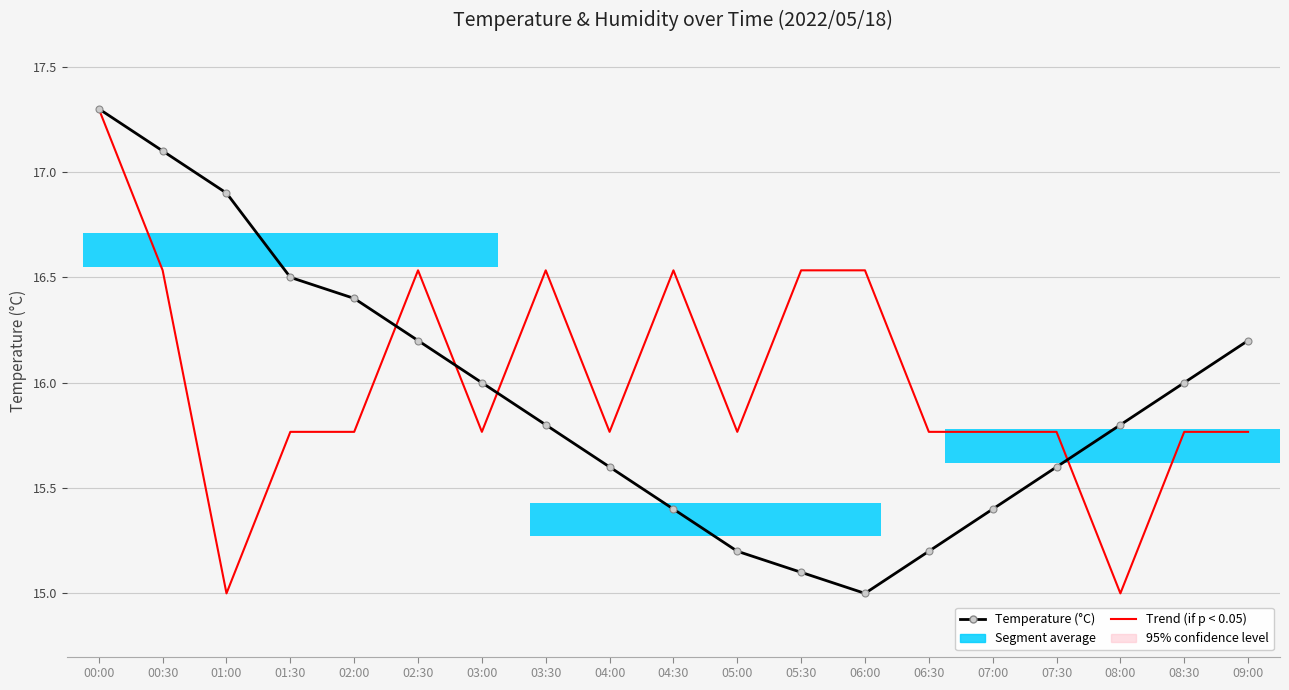

What is the minimum value shown in the chart?

15.0